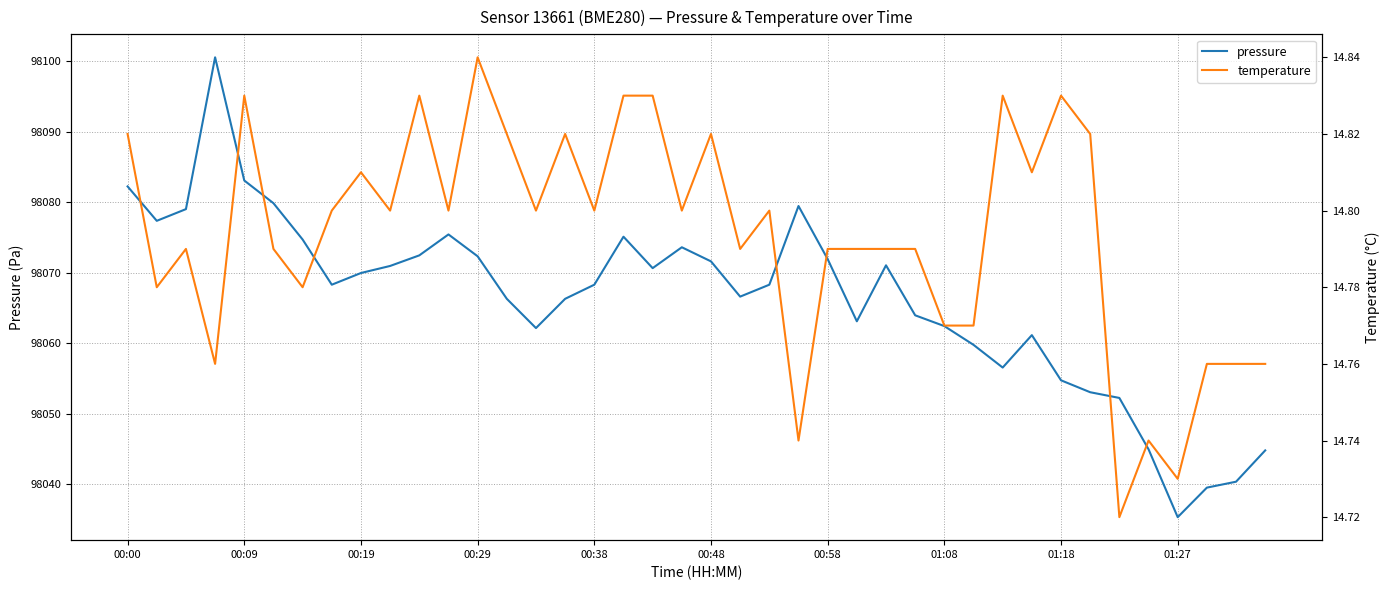

The pressure series shows 98083.1 at 00:09. True or false?

True